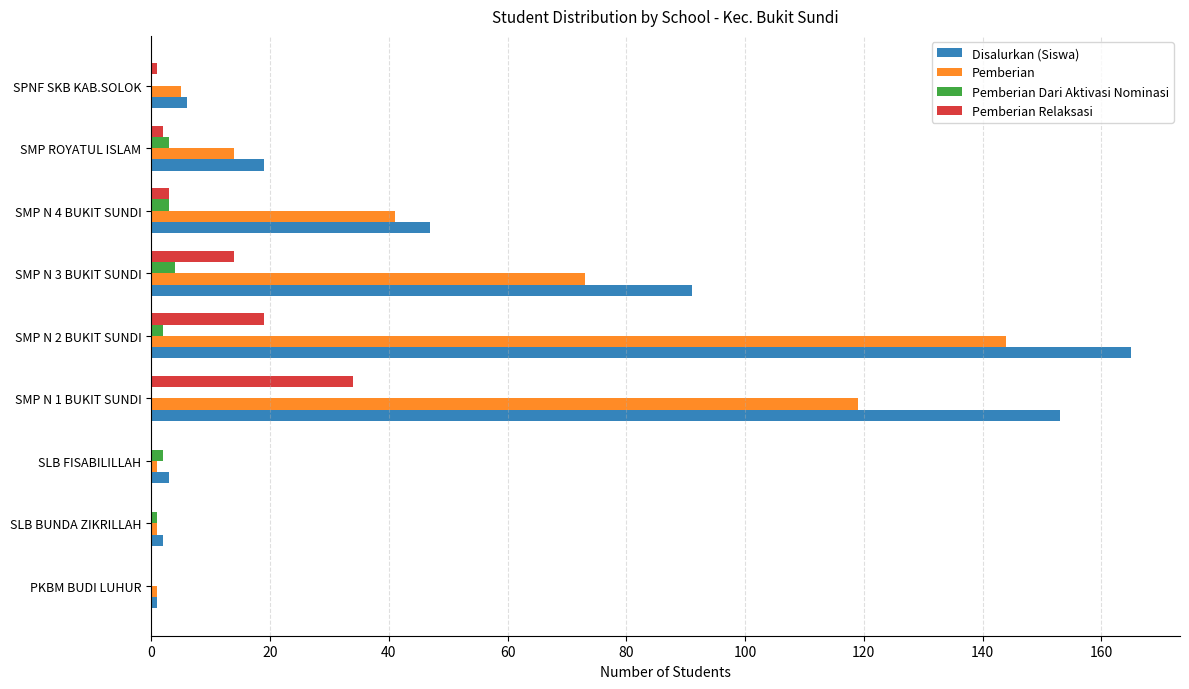

At which label is Disalurkan (Siswa) closest to 83?

SMP N 3 BUKIT SUNDI